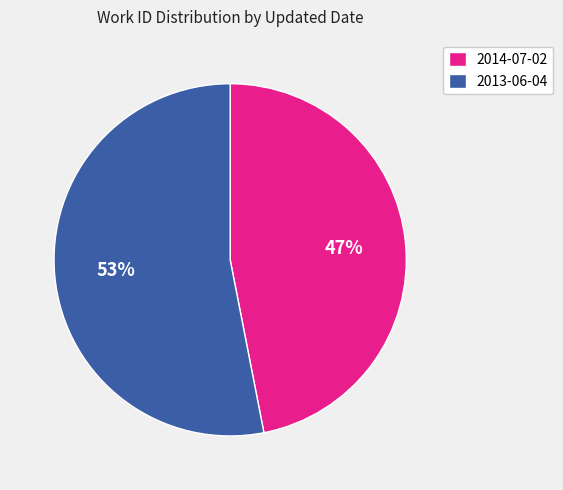

The 2013-06-04 slice represents 38% of the pie. True or false?

False